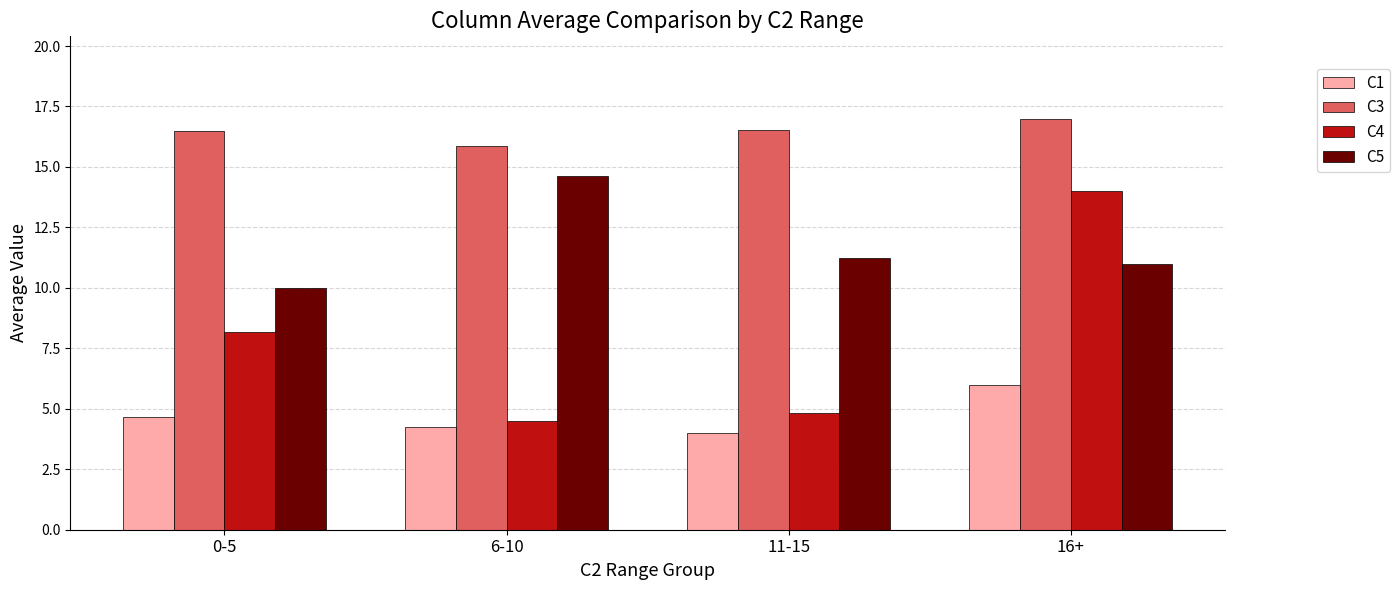

List the labels in order of C1 value, smallest first.

11-15, 6-10, 0-5, 16+